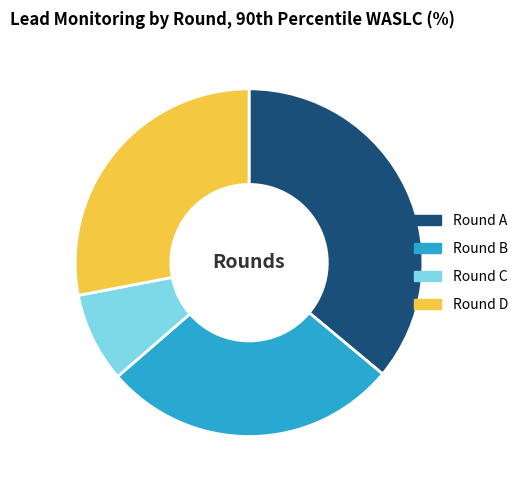

Does any single category account for the majority?

No